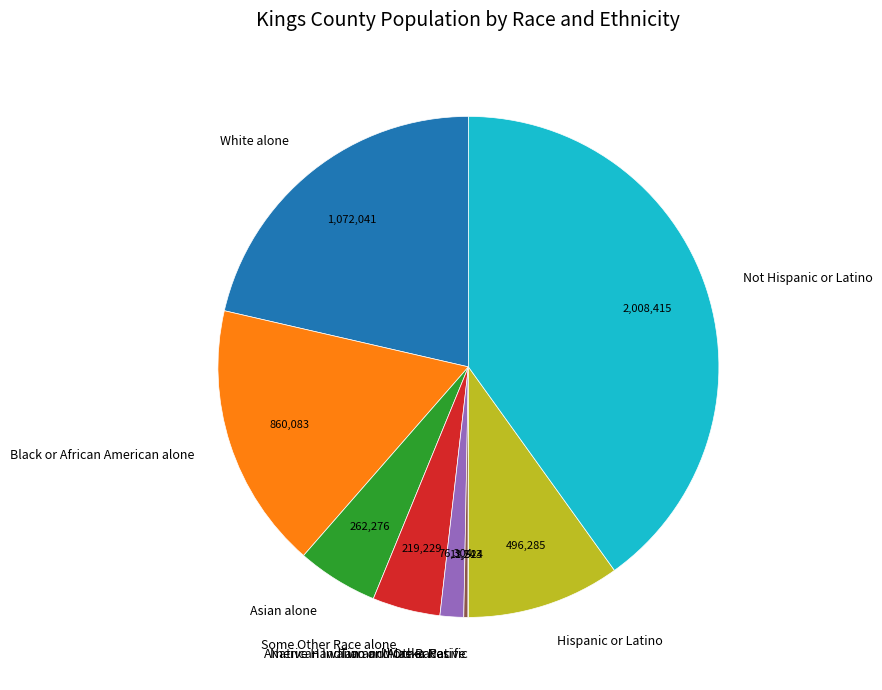

What is the largest slice in the pie chart?

Not Hispanic or Latino